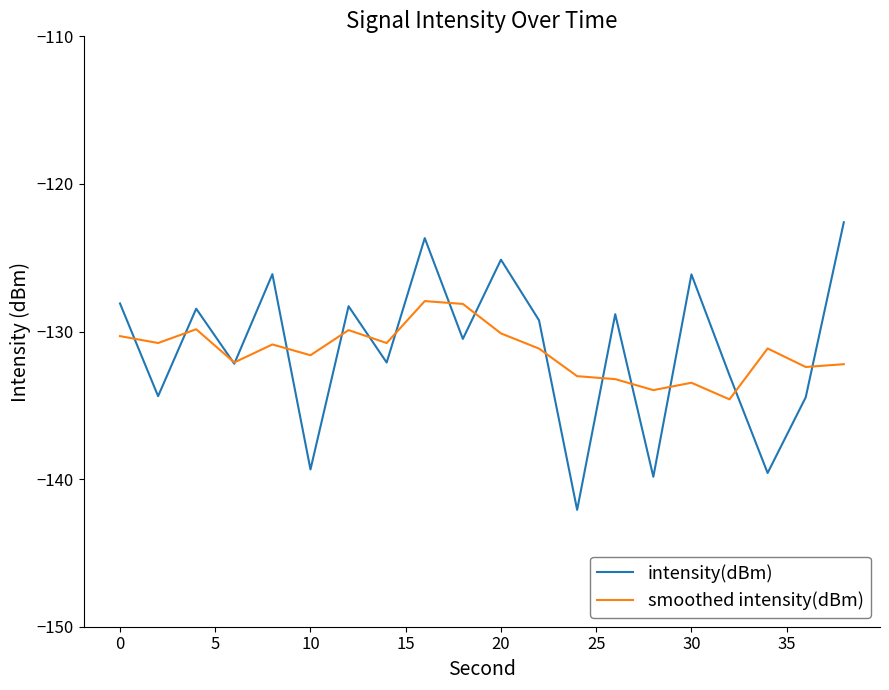

Rank the series by their maximum value, from highest to lowest.

intensity(dBm), smoothed intensity(dBm)